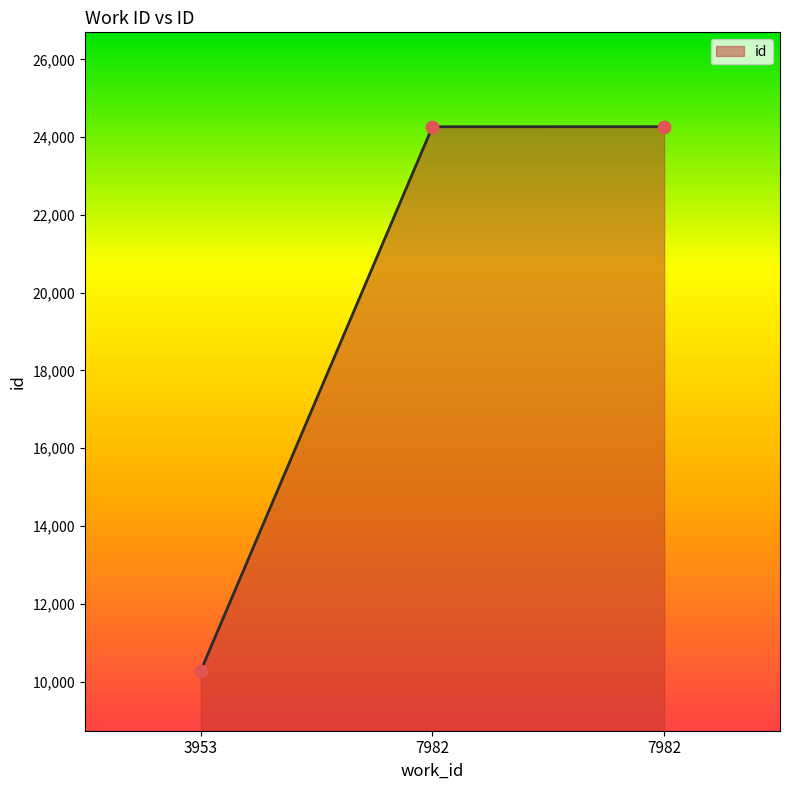

Which has a higher value, 3953 or 7982?

7982